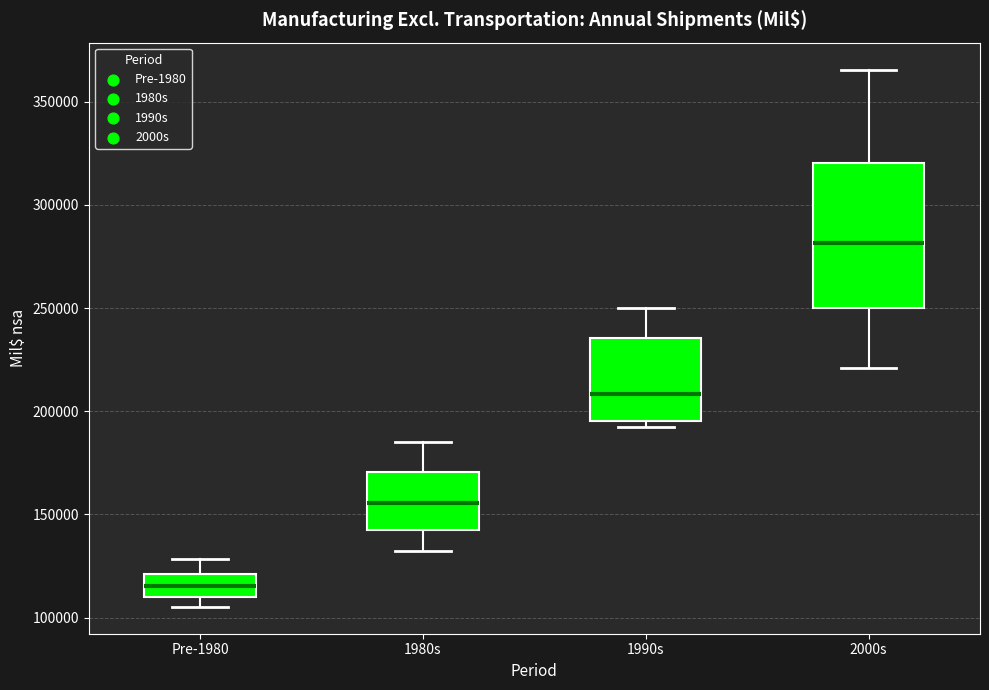

Reading left to right, read every box against the y-axis: the position of its median line, the range the box covers, and the ends of its whiskers. The values are not printed on the chart, so give them approximately, as read against the axis.

Pre-1980: median 115000, box 110000 to 120000, whiskers 105000 to 130000
1980s: median 155000, box 145000 to 170000, whiskers 130000 to 185000
1990s: median 210000, box 195000 to 235000, whiskers 190000 to 250000
2000s: median 280000, box 250000 to 320000, whiskers 220000 to 365000